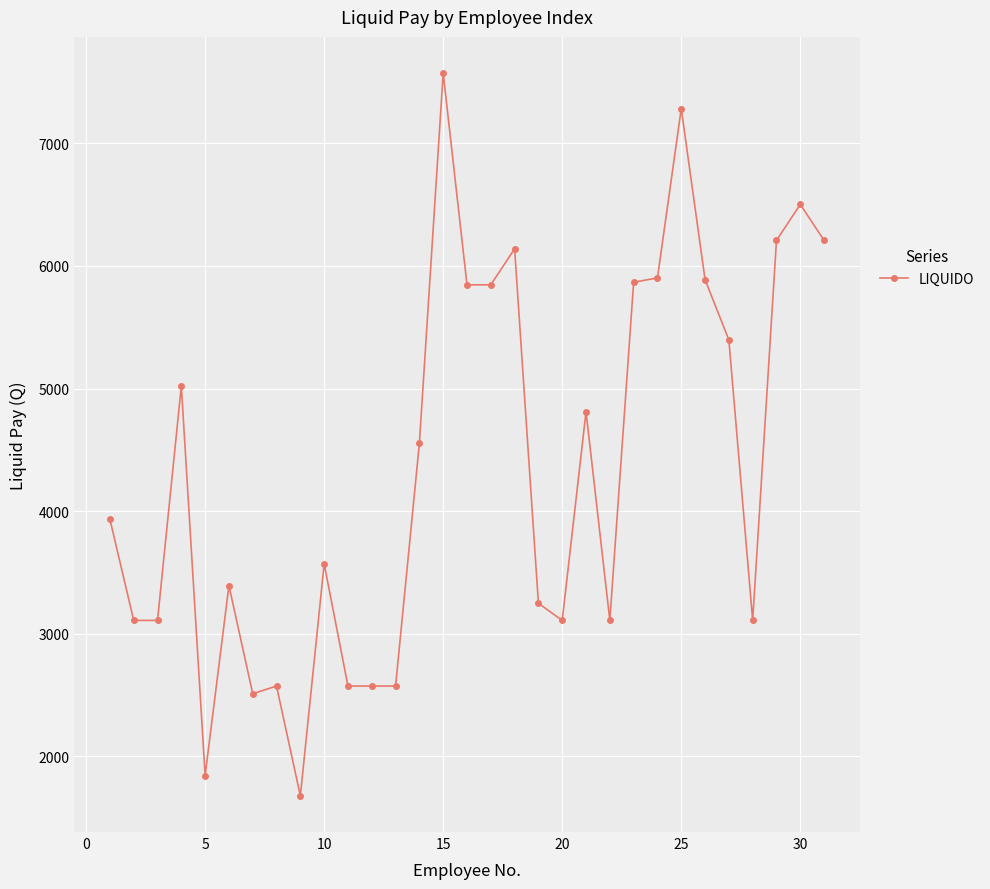

True or false: the data has more than 2 interior local peaks.

True